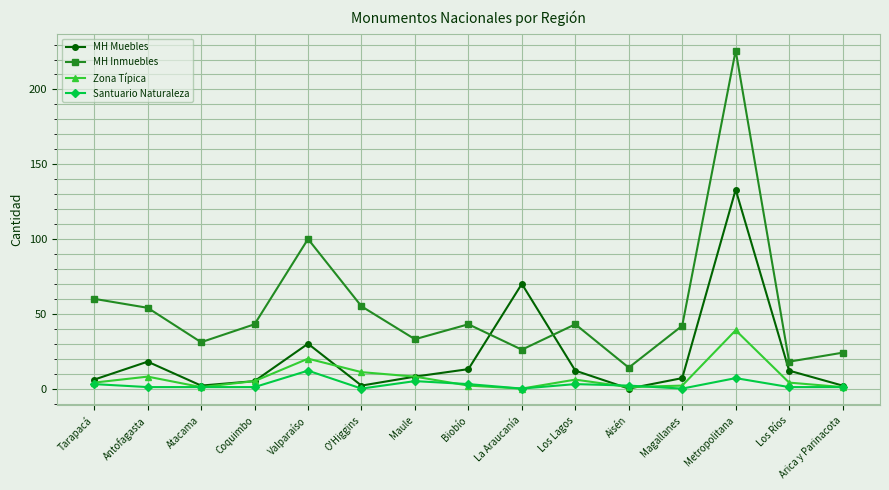

At how many categories does at least one series exceed 133?

1